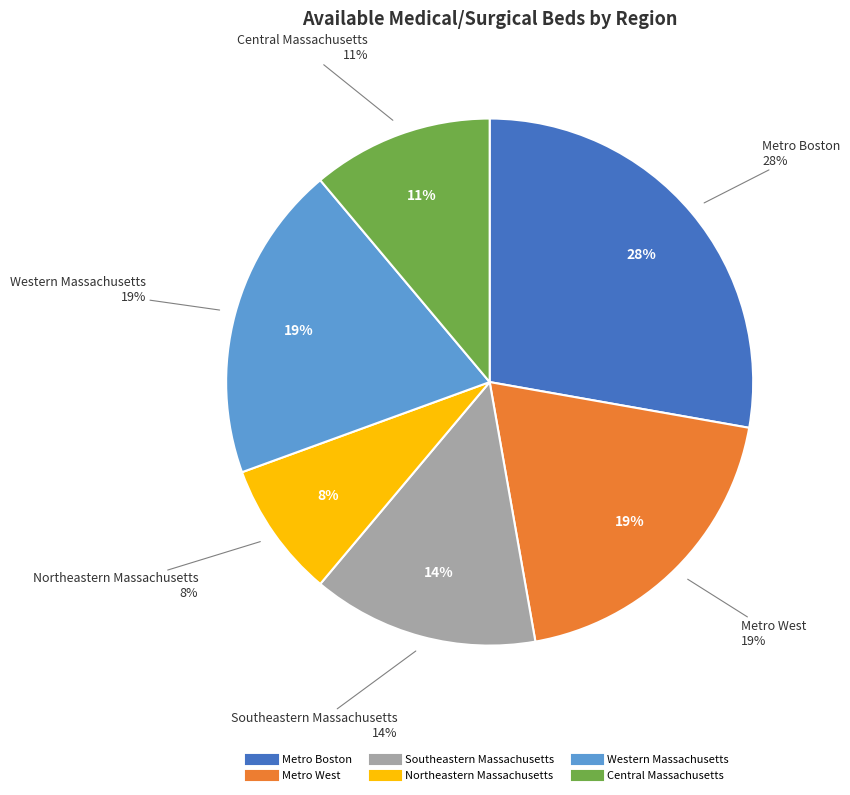

To the nearest percent, what is the average slice percentage?

17%